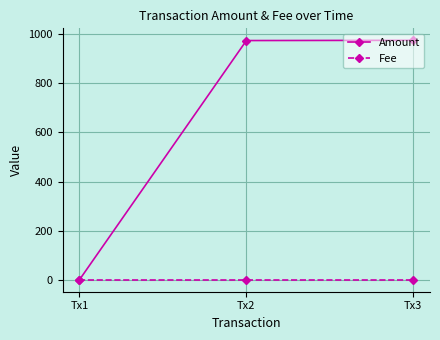

The value of Fee at Tx3 is 1. True or false?

True